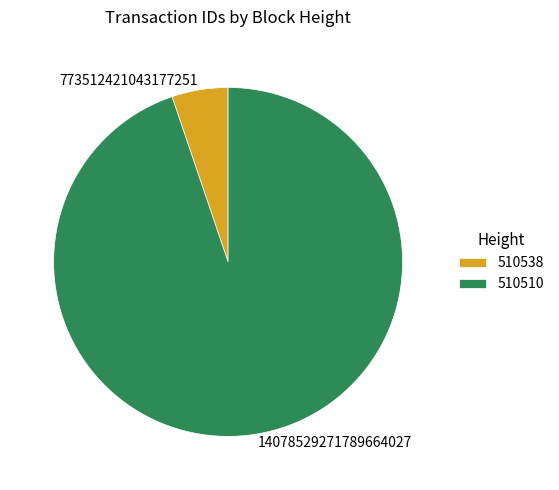

Which category accounts for the majority?

510510